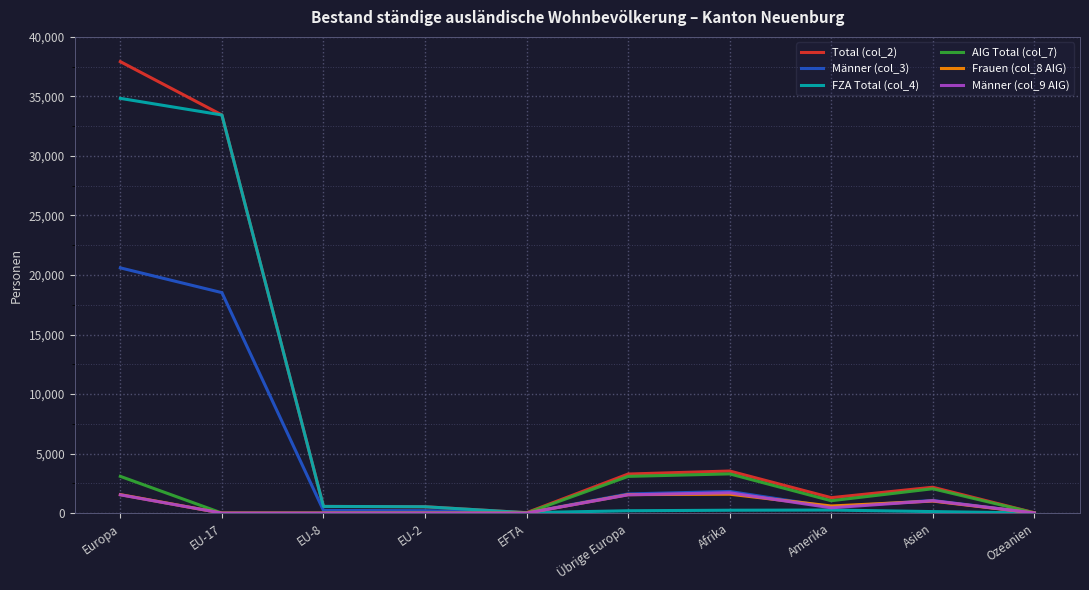

Which category has the highest value in the Total (col_2) series?

Europa